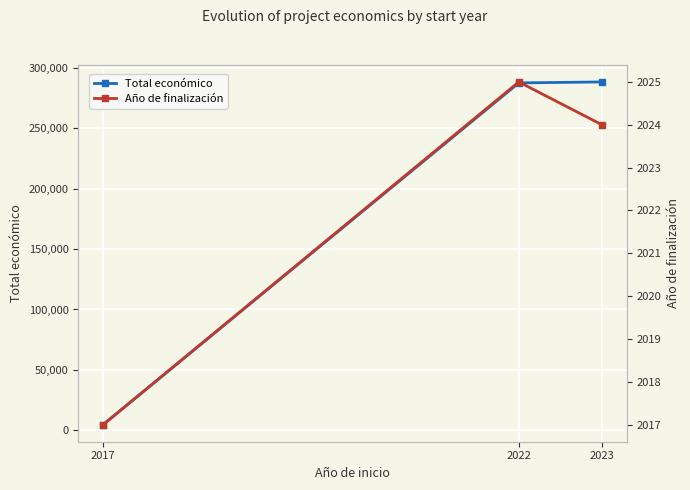

How many lines are shown in the chart?

2